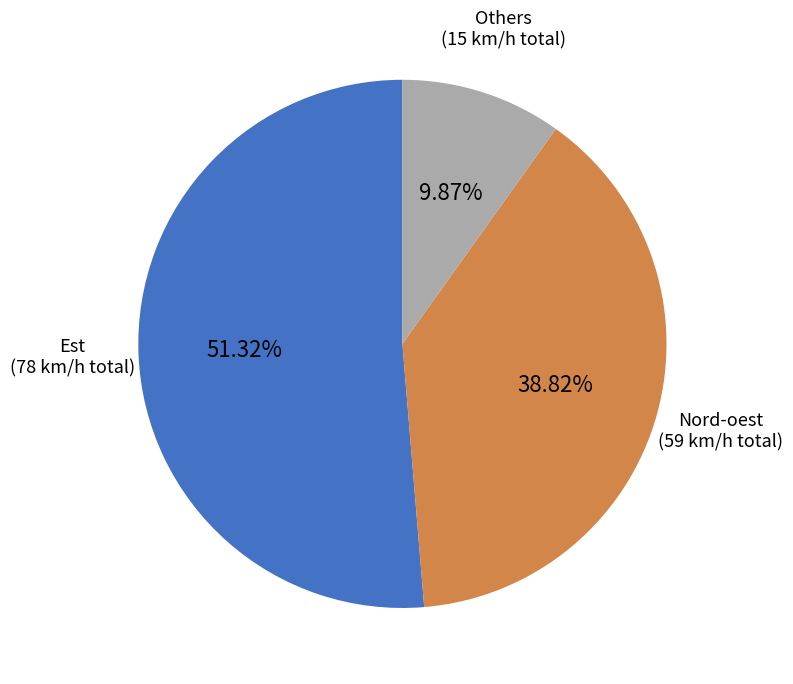

Does any single category account for the majority?

Yes